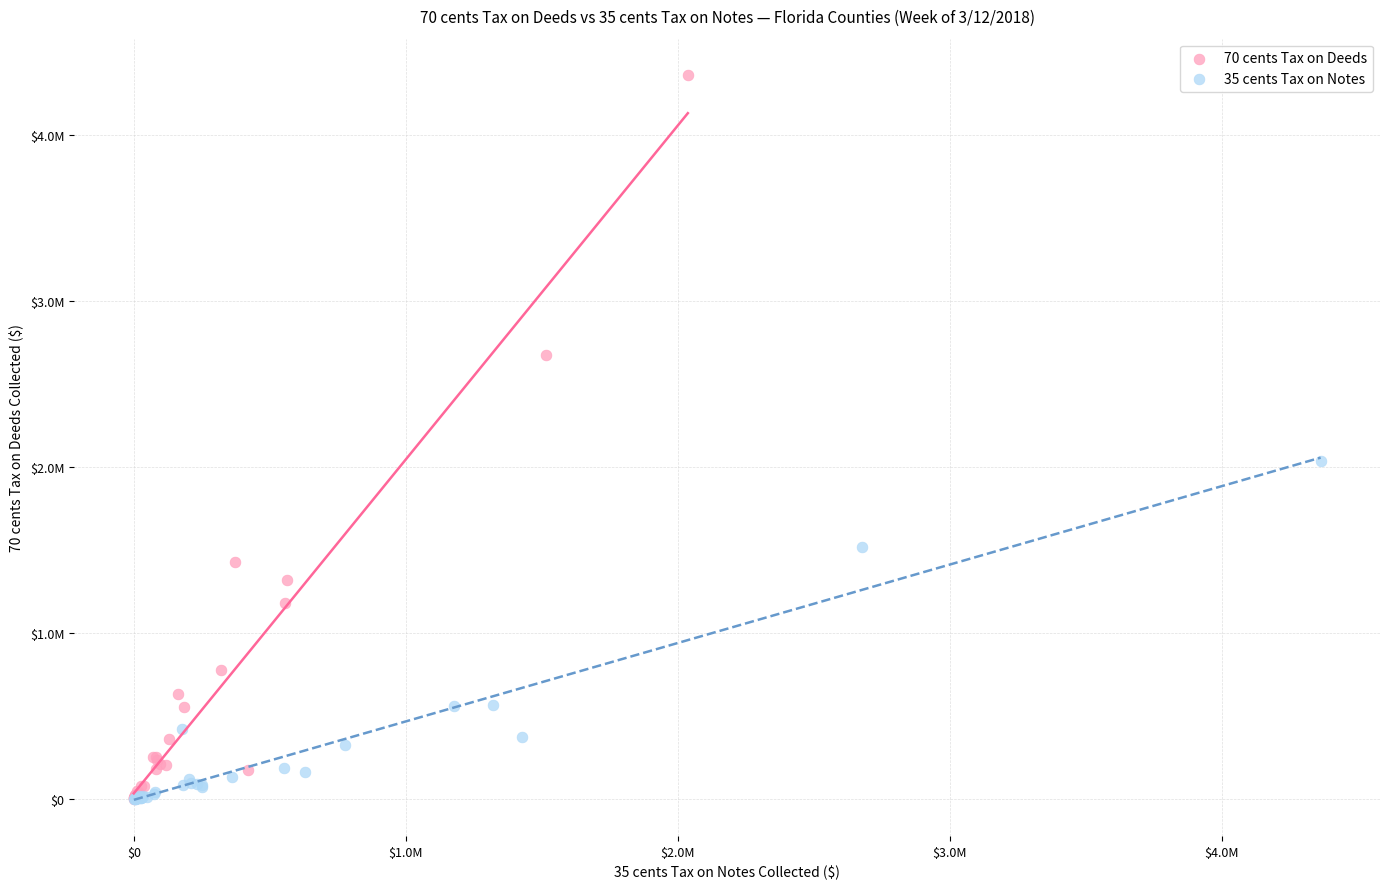

Which series has the widest spread of Y values?

70 cents Tax on Deeds